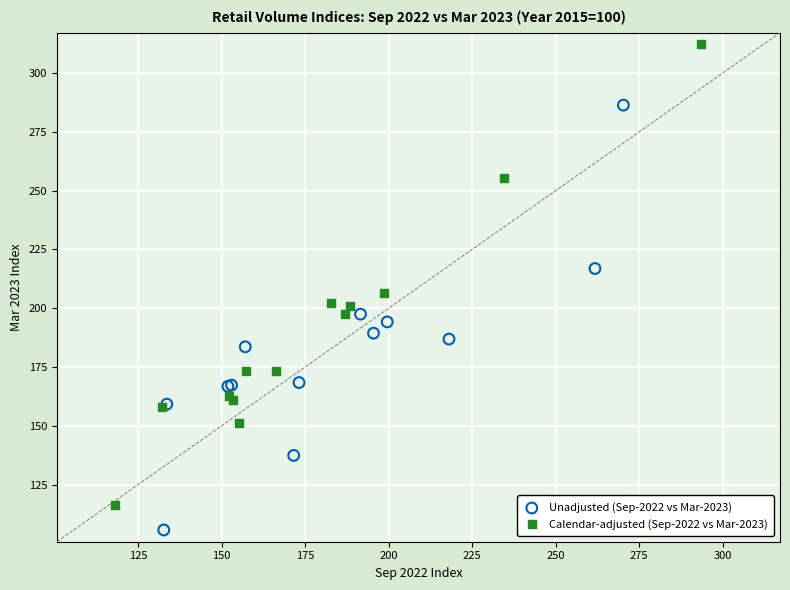

Which series has the widest spread of Y values?

Calendar-adjusted (Sep-2022 vs Mar-2023)